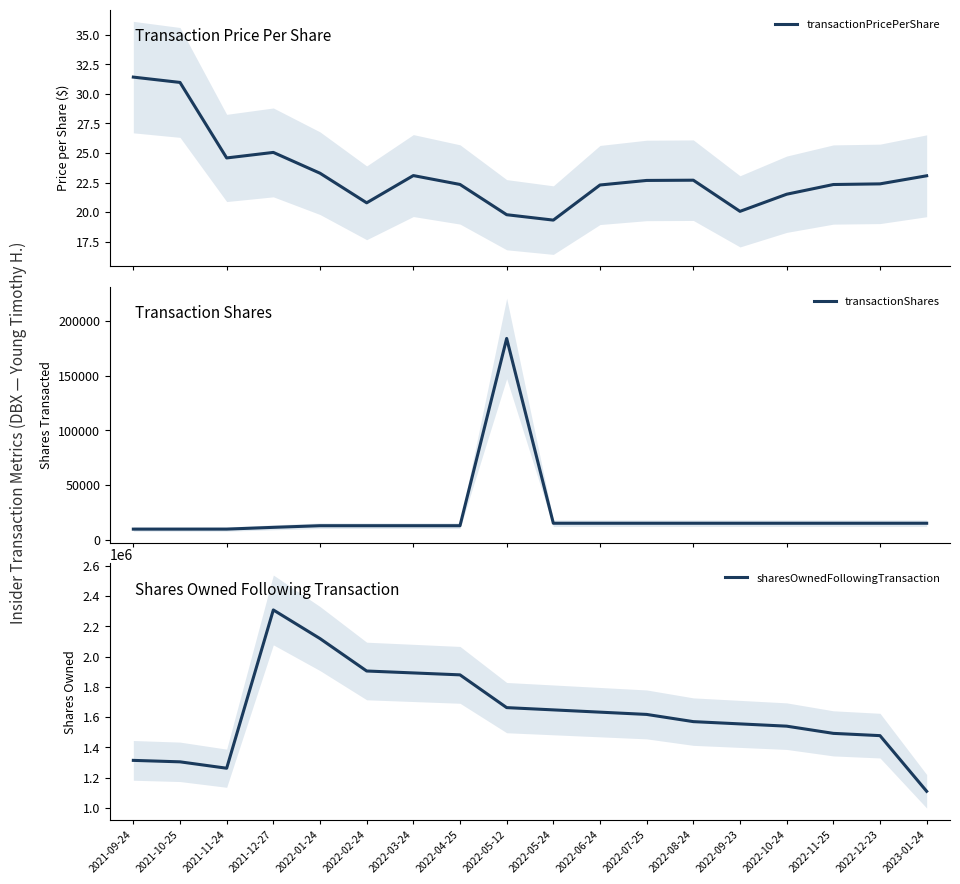

What is the total value across all series at 2021-10-25?

1313436.0